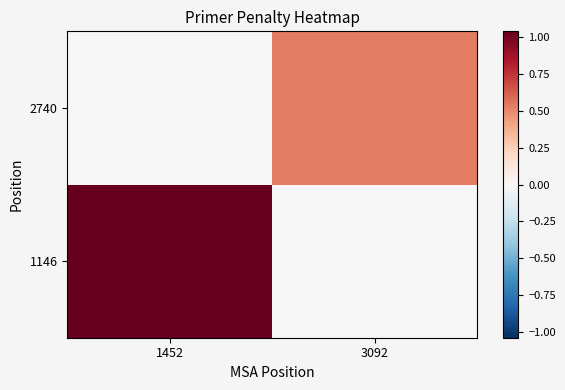

At how many categories does at least one series exceed 0?

2